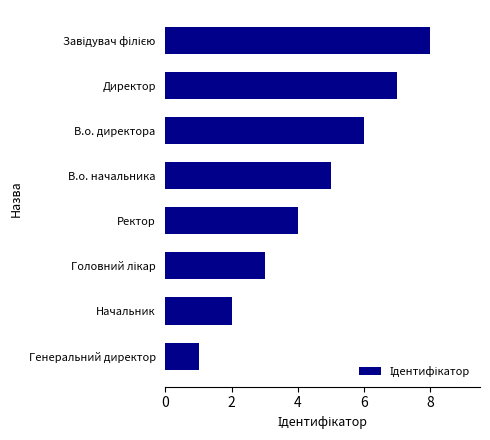

Does the chart contain stacked bars?

No